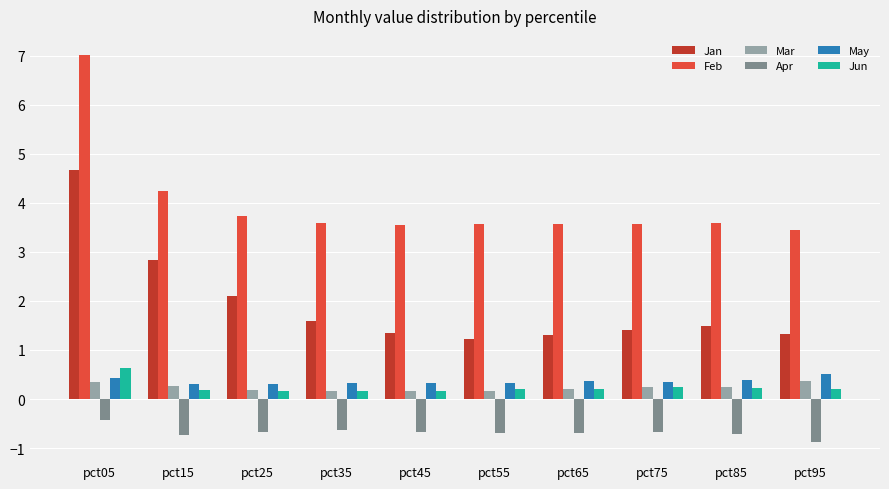

Is the value of Jan at pct75 greater than the value of May at pct35?

Yes